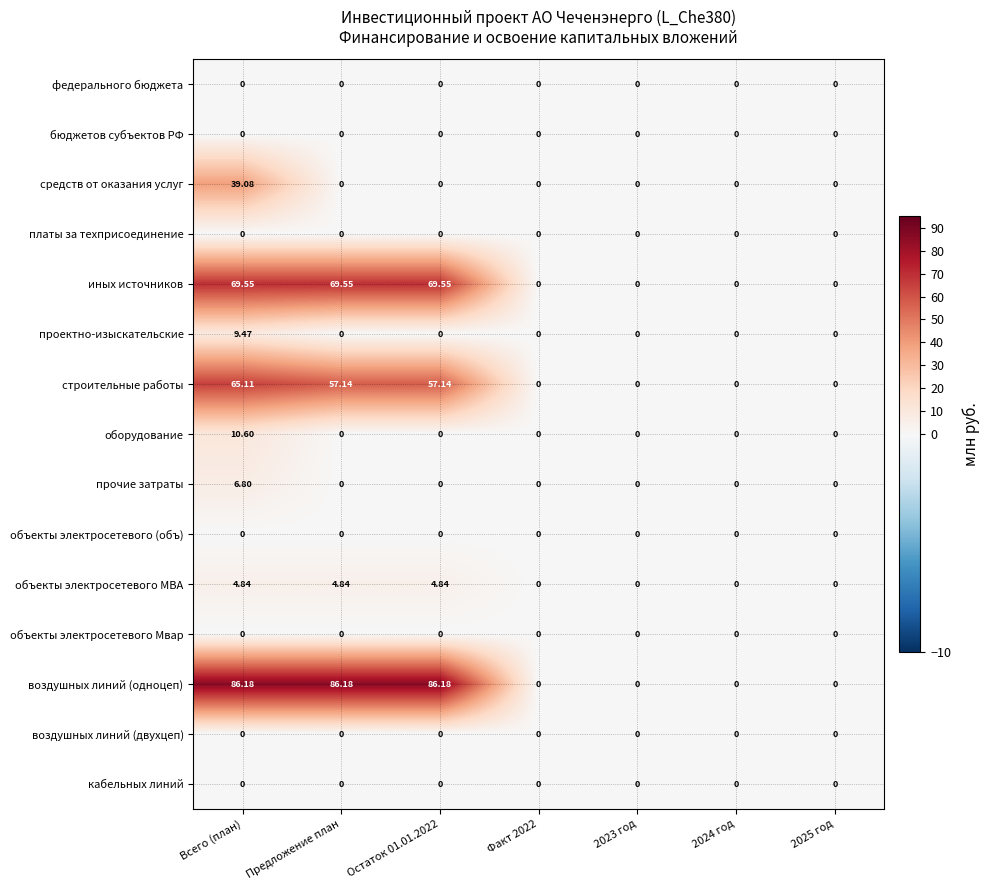

At which category is the sum across all series the highest?

Всего (план)